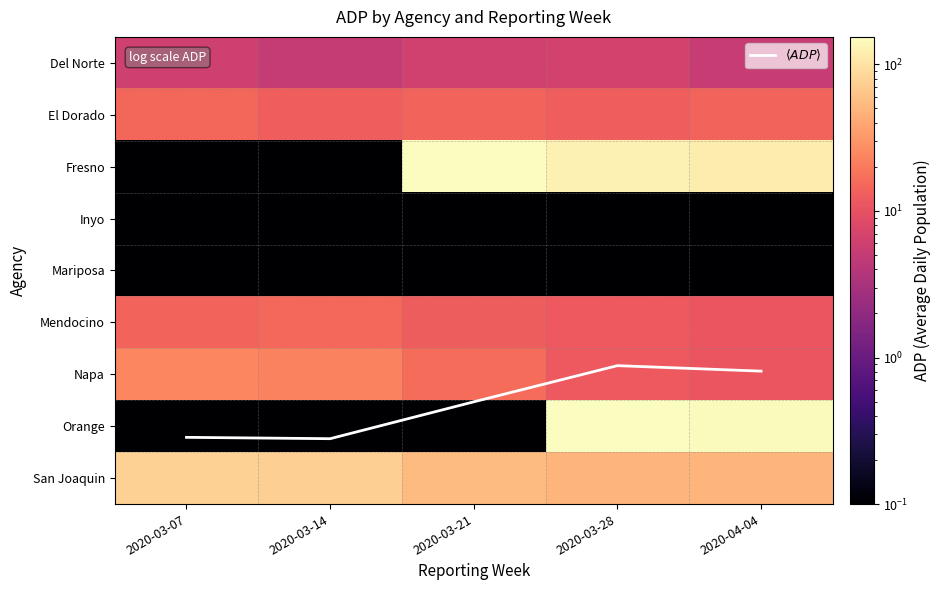

Is it true that El Dorado equals 22.2 at 2020-03-14?

False